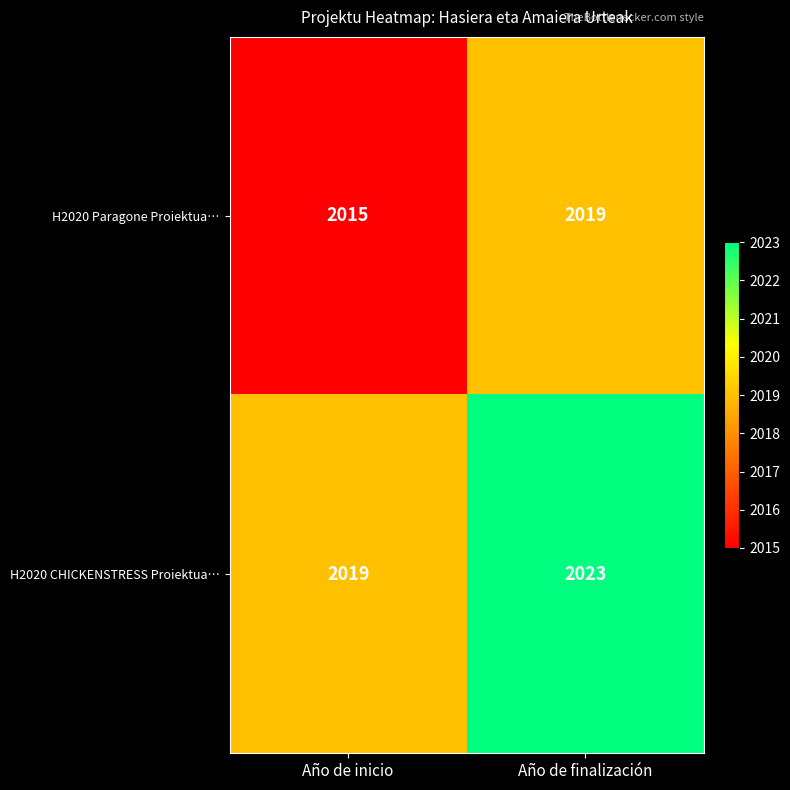

Reading left to right, list all the values displayed in this chart.

H2020 Paragone Proiektua…: Año de inicio=2015	Año de finalización=2019
H2020 CHICKENSTRESS Proiektua…: Año de inicio=2019	Año de finalización=2023